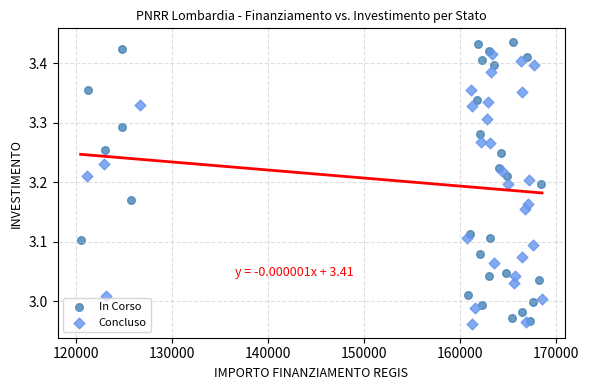

Which series contains the lowest Y value?

Concluso